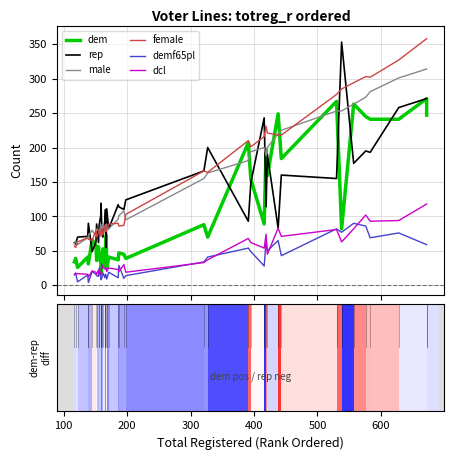

What is the minimum value for rep?

49